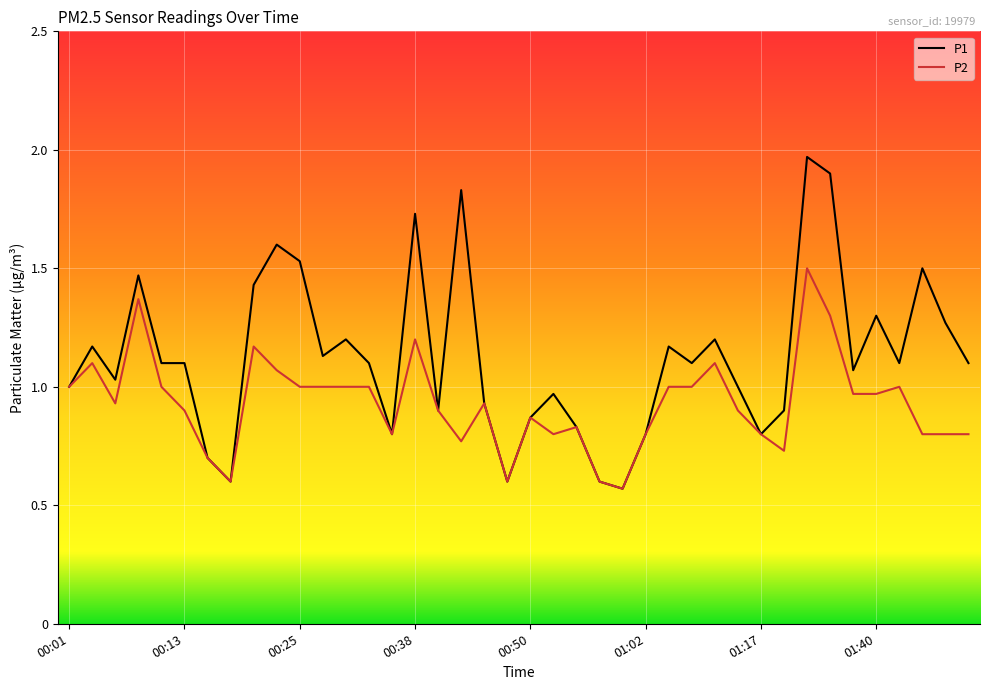

List the series in order of their peak value, highest first.

P1, P2